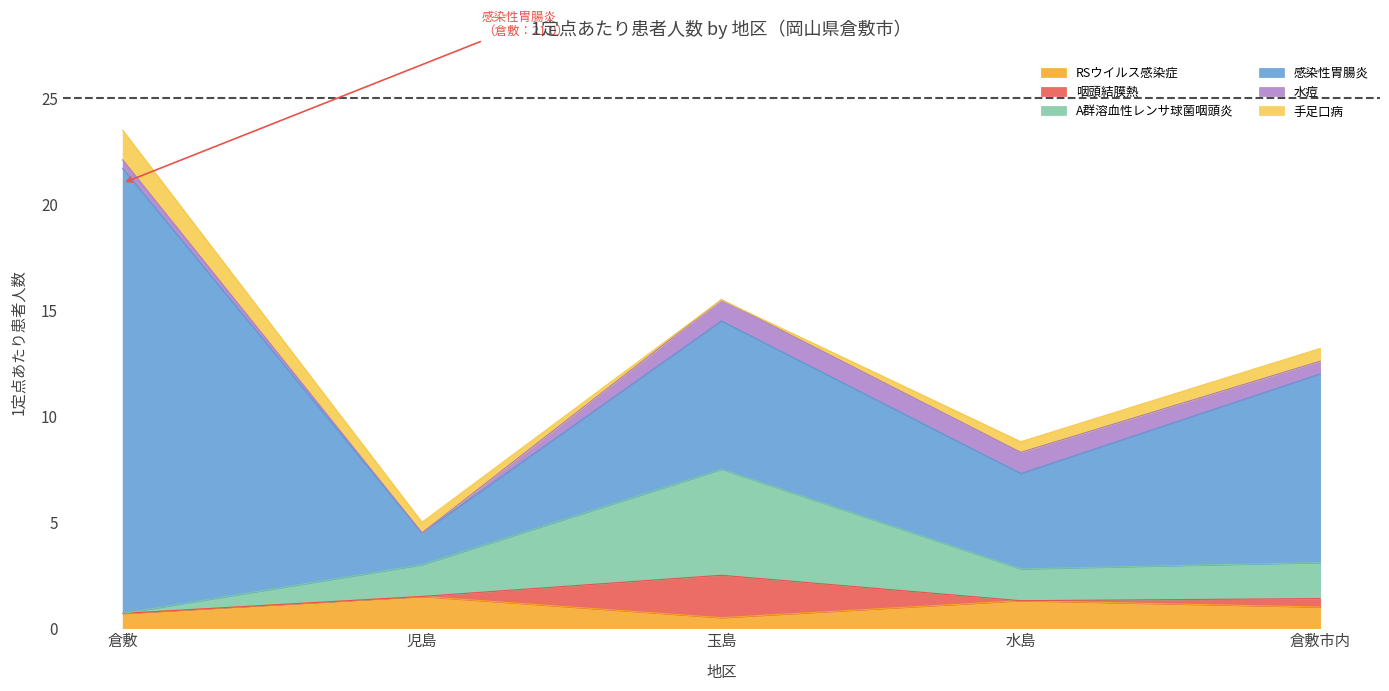

Which label corresponds to the smallest value in the chart?

倉敷